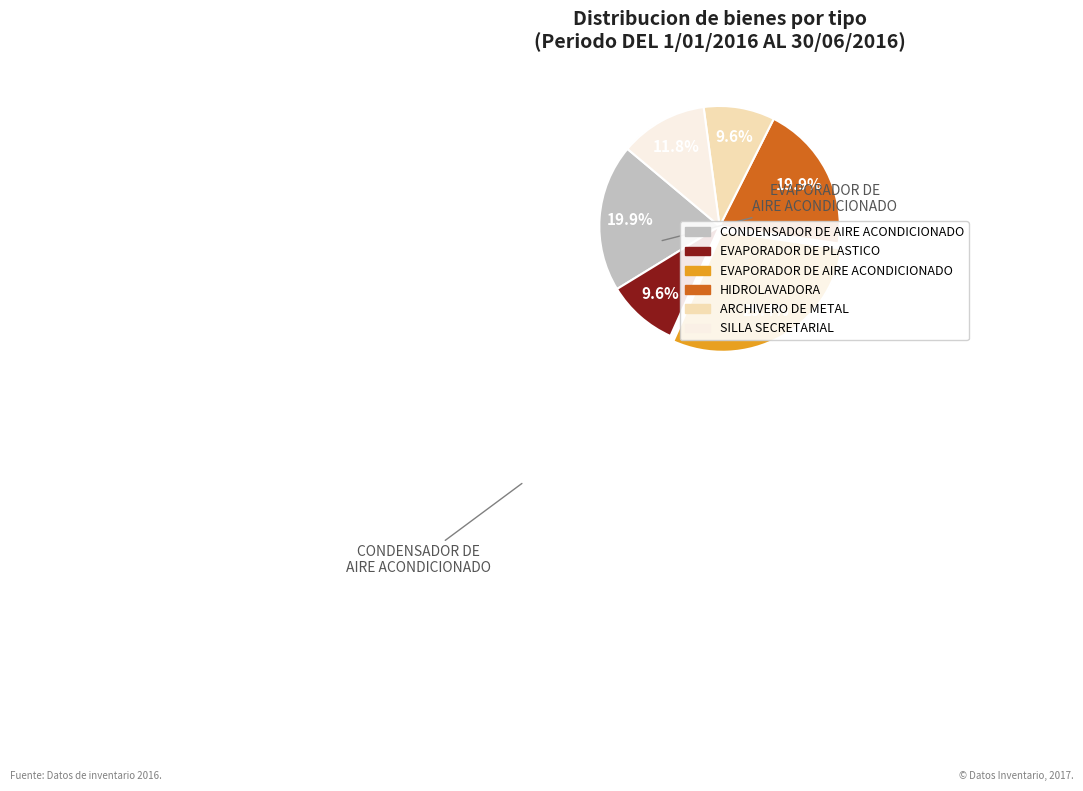

Which slice is the largest?

EVAPORADOR DE AIRE ACONDICIONADO